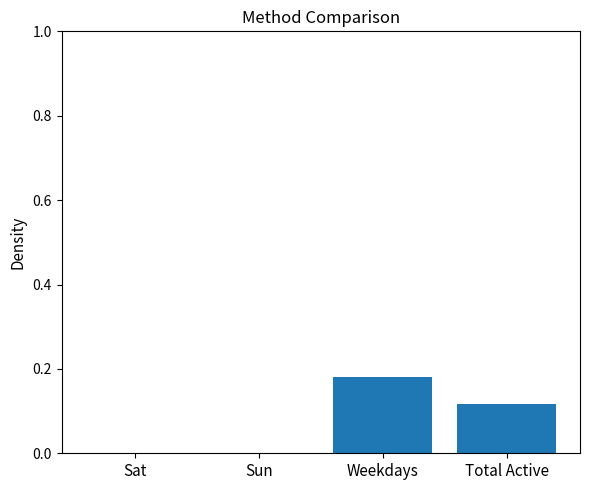

What is the sum of all values?

0.3